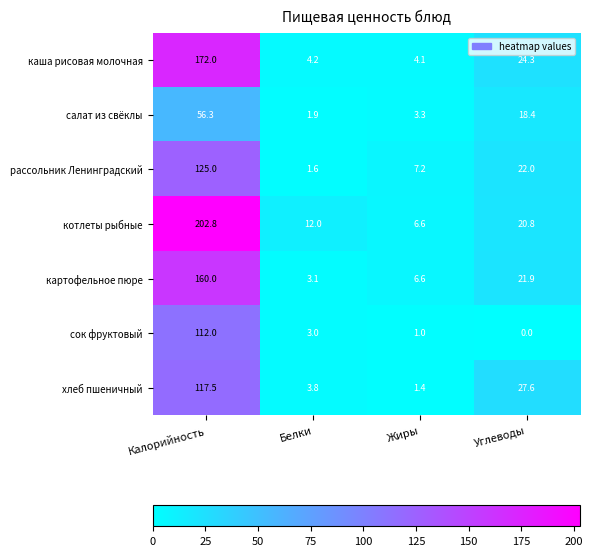

At which label does каша рисовая молочная first exceed 24?

Калорийность